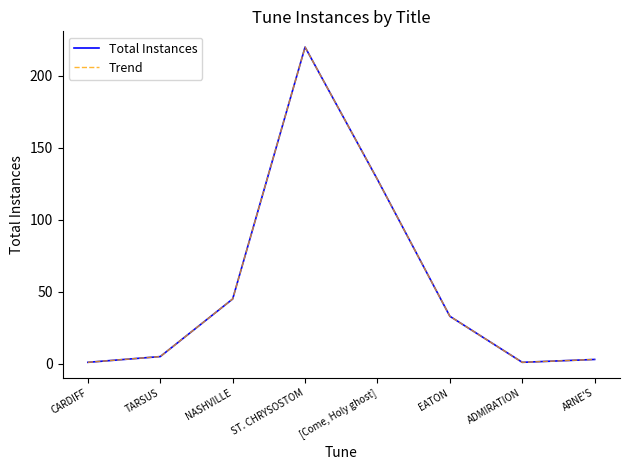

How many lines are shown in the chart?

2